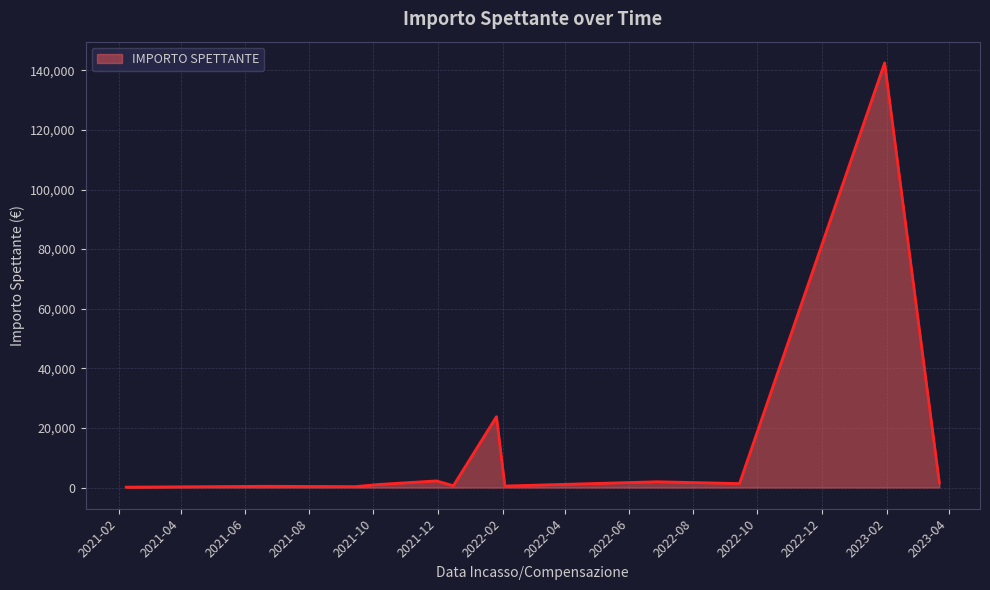

How many lines are shown in the chart?

1